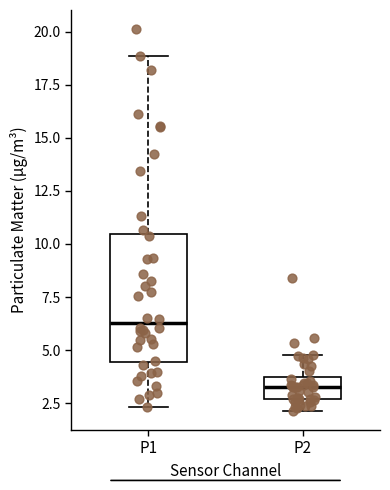

Which box is the tallest, from its lower edge to its upper edge?

P1